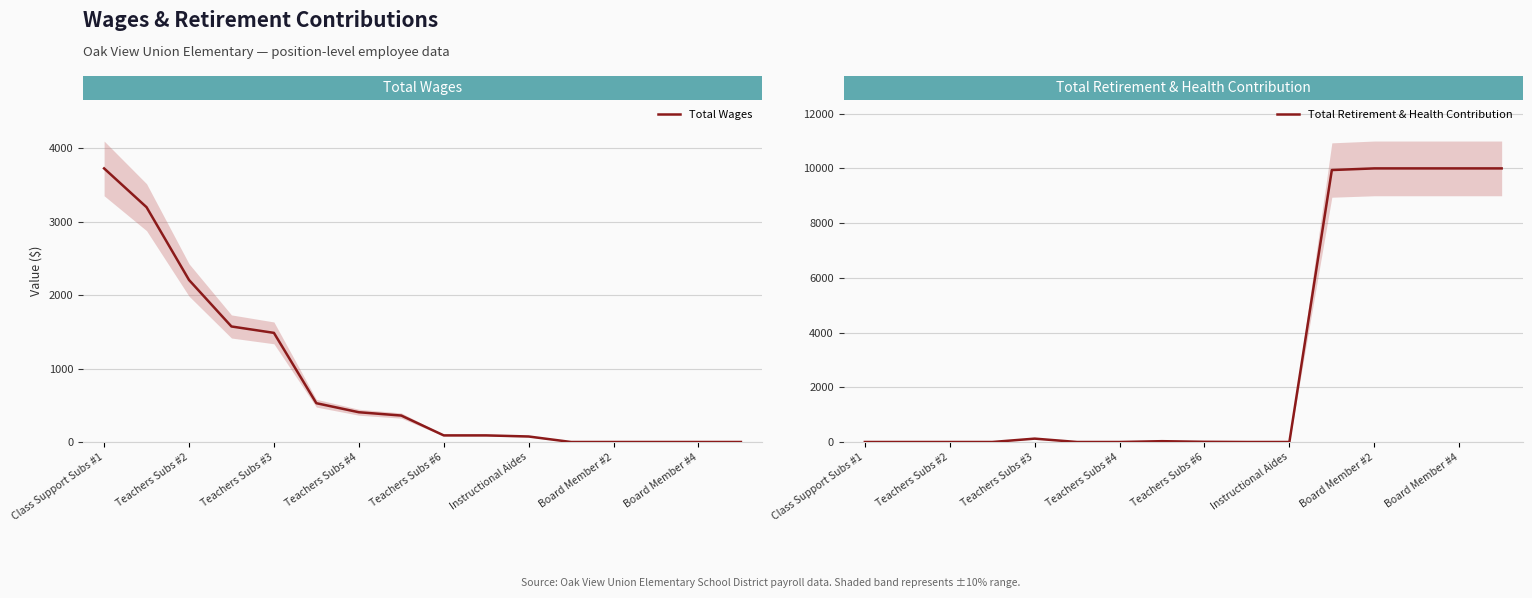

How many interior local peaks does the Total Retirement & Health Contribution series have?

2